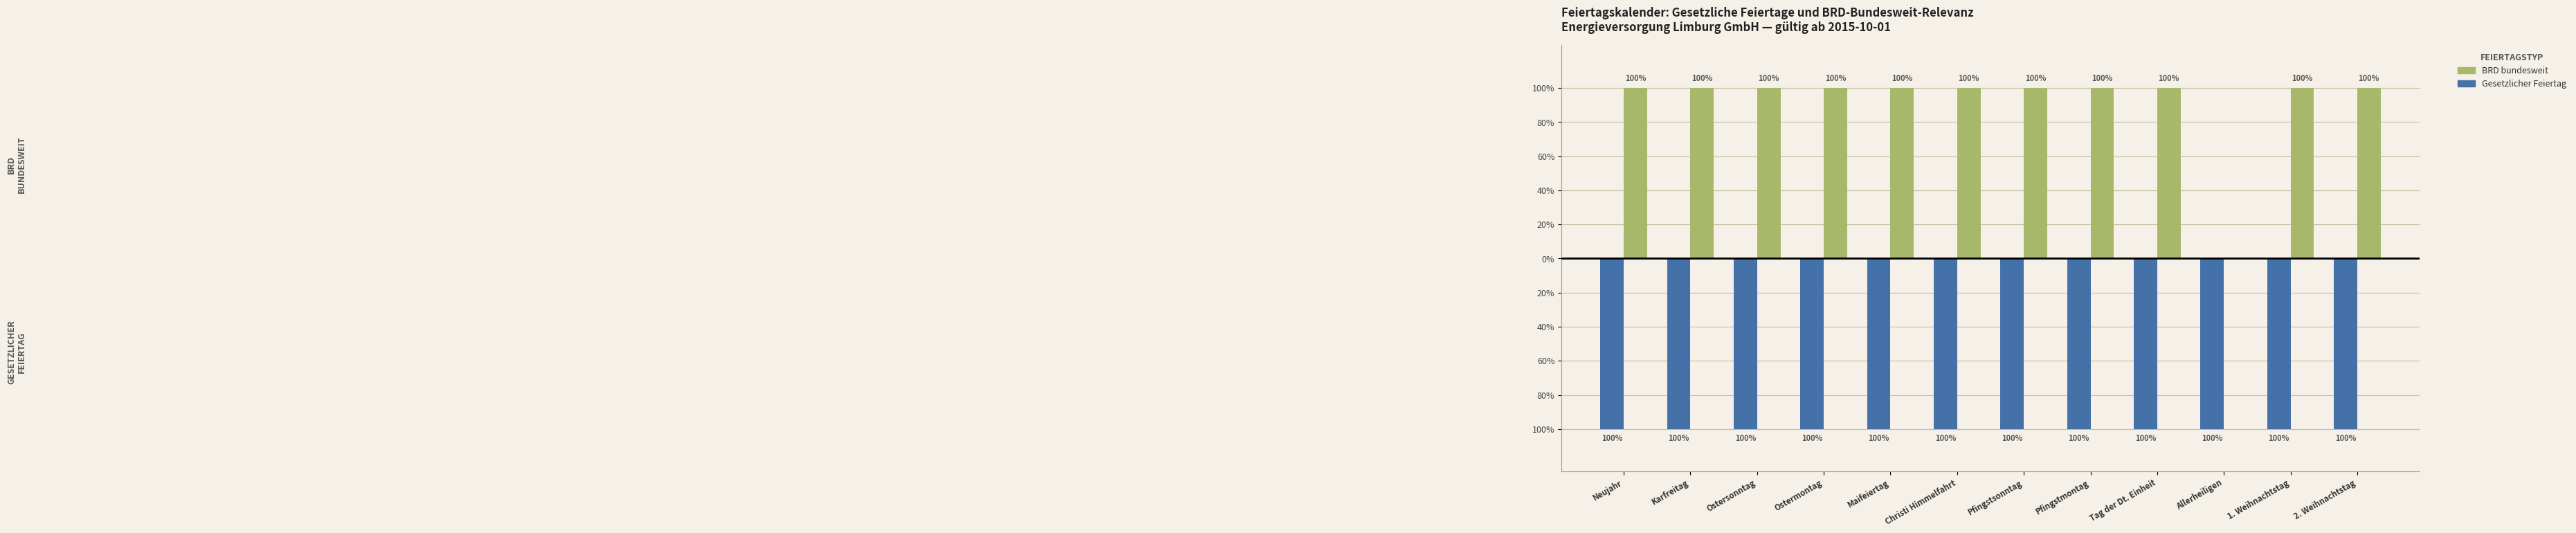

Does the chart contain stacked bars?

No